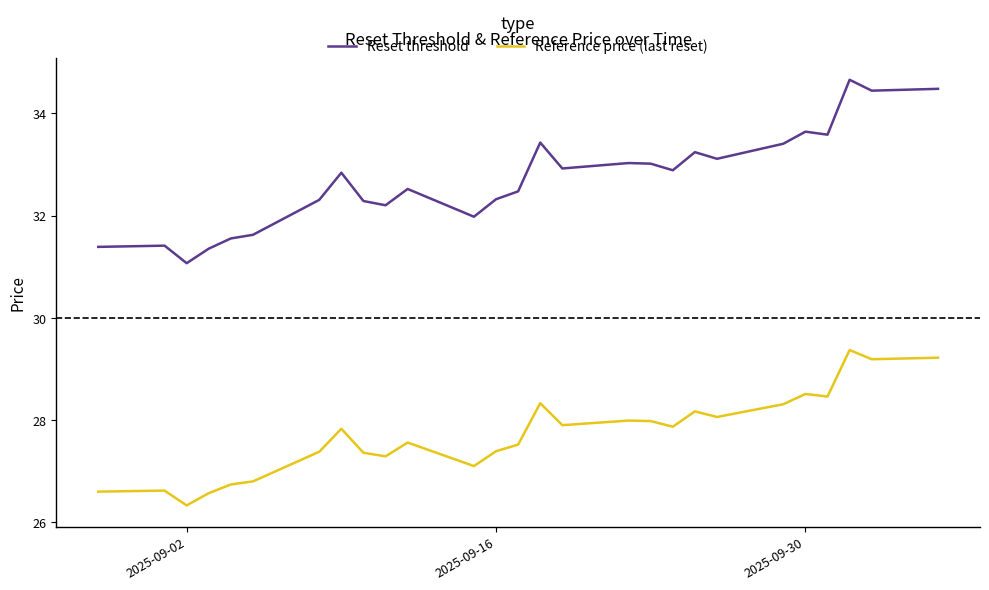

At how many categories does at least one series exceed 26?

27